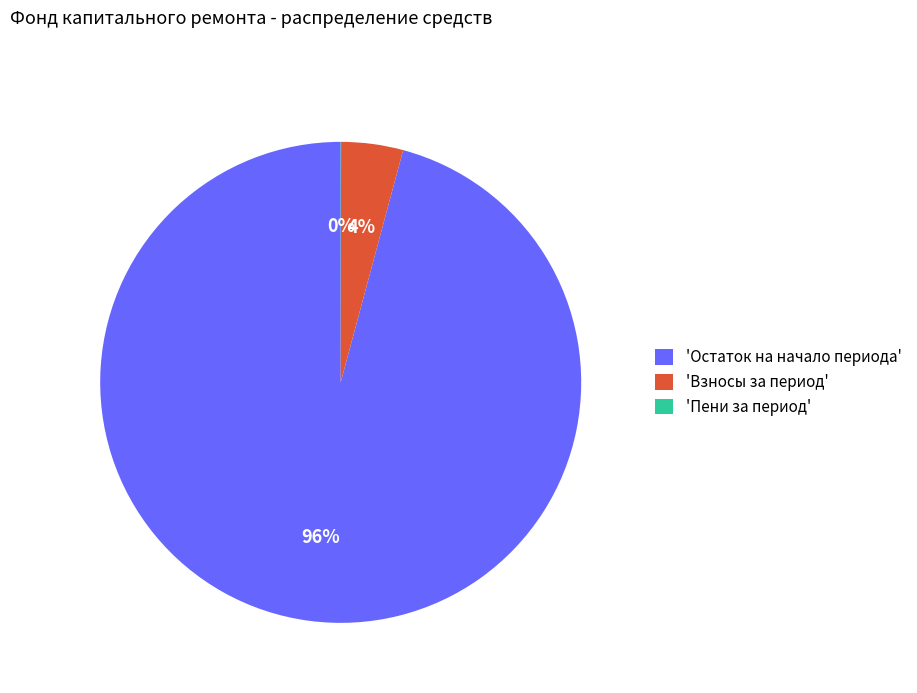

The 'Взносы за период' slice represents 10% of the pie. True or false?

False